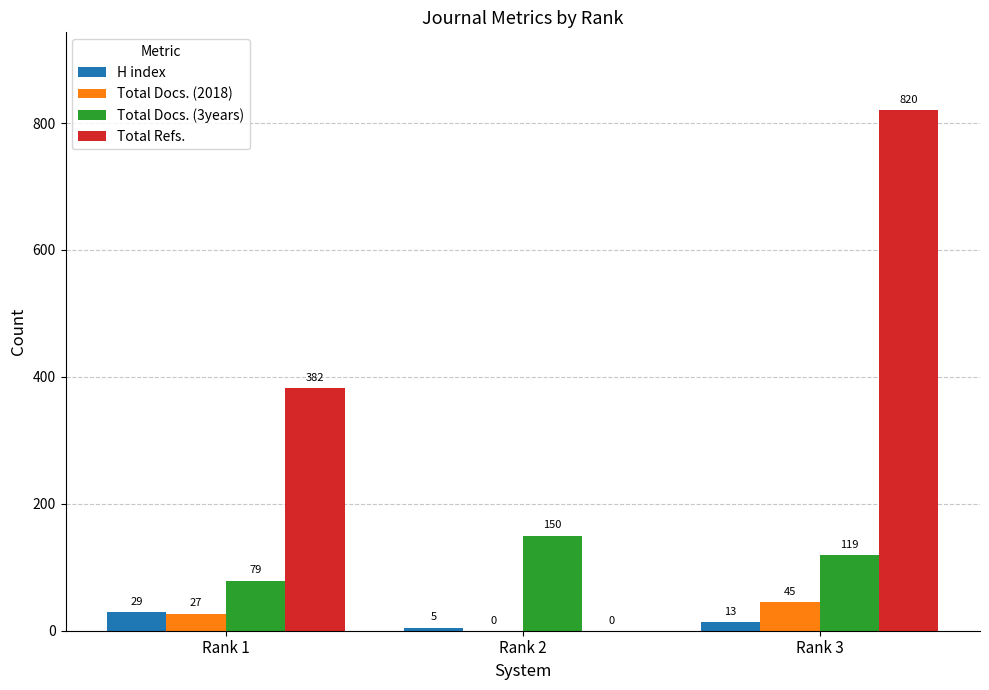

How many Total Docs. (2018) values are between 0 and 45?

3